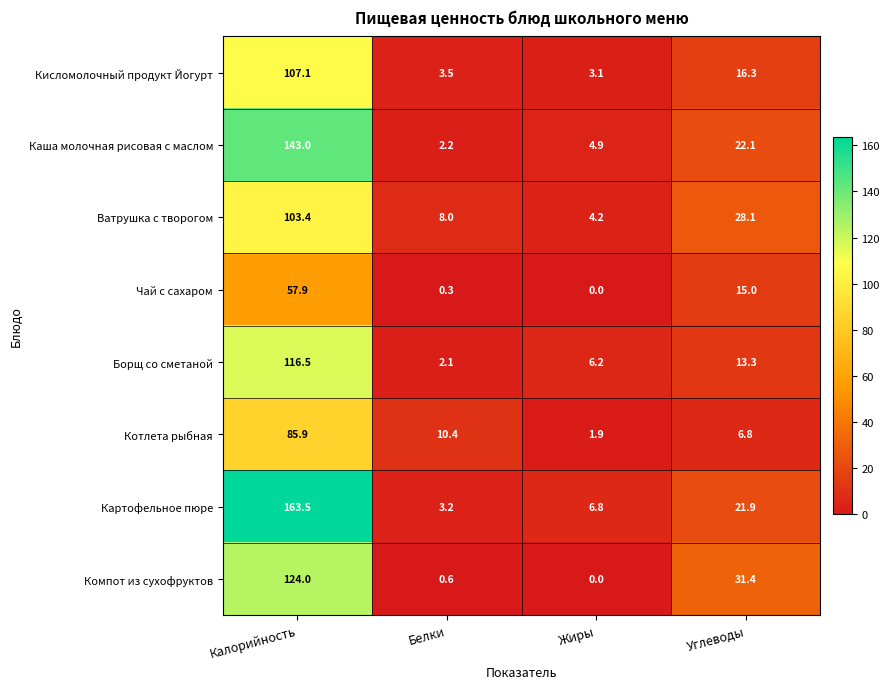

Where does the Чай с сахаром series first go above 15?

Калорийность